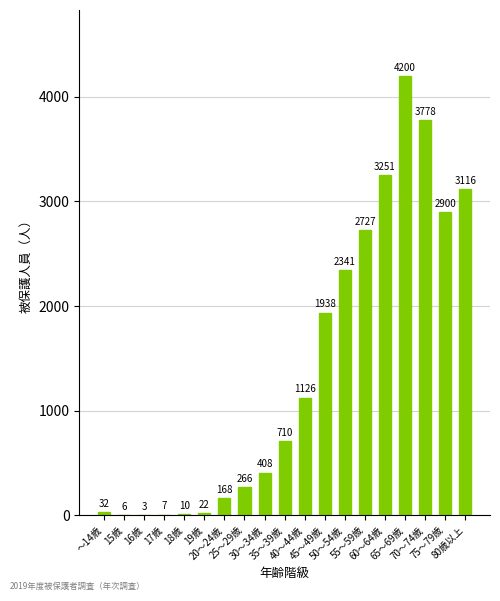

Are the bars horizontal?

No